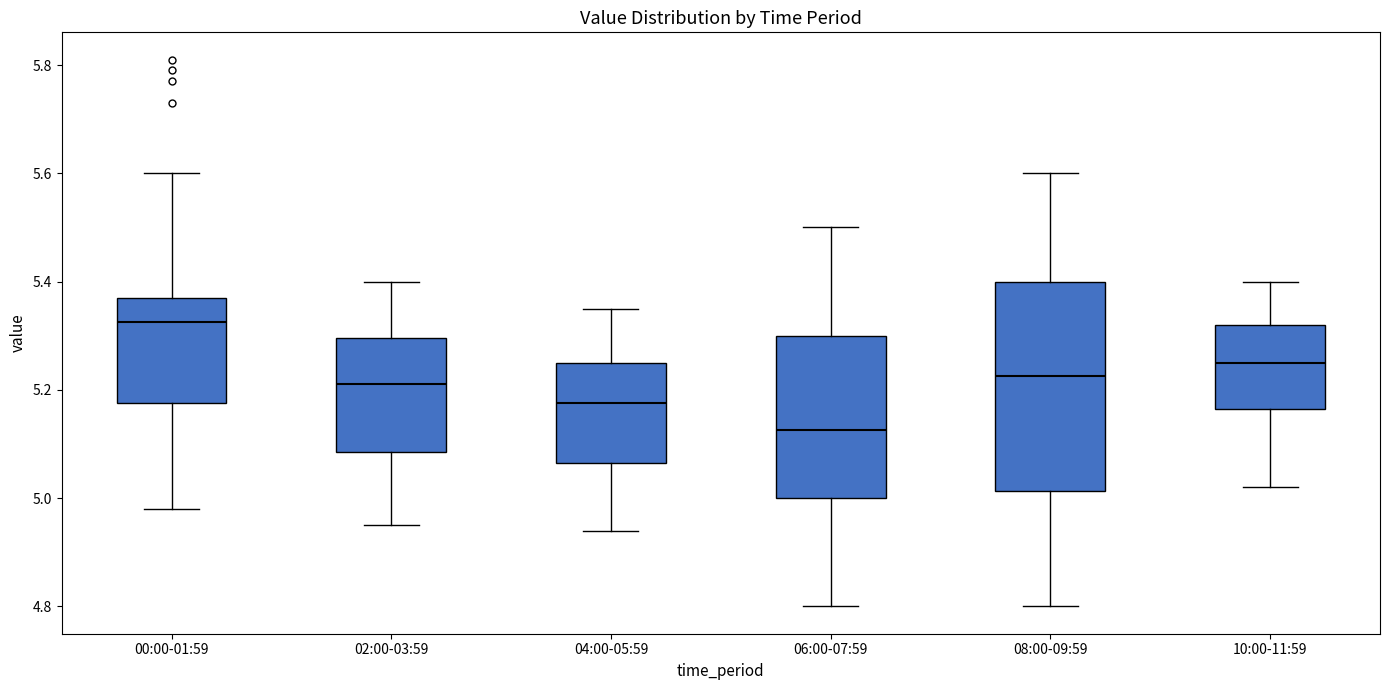

Where is the upper edge of the box for 02:00-03:59 on the y-axis? The values are not printed on the chart, so give them approximately, as read against the axis.

5.30